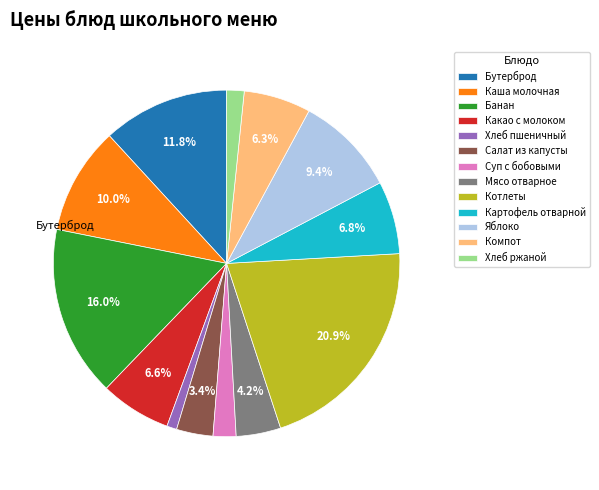

Does any single category account for the majority?

No